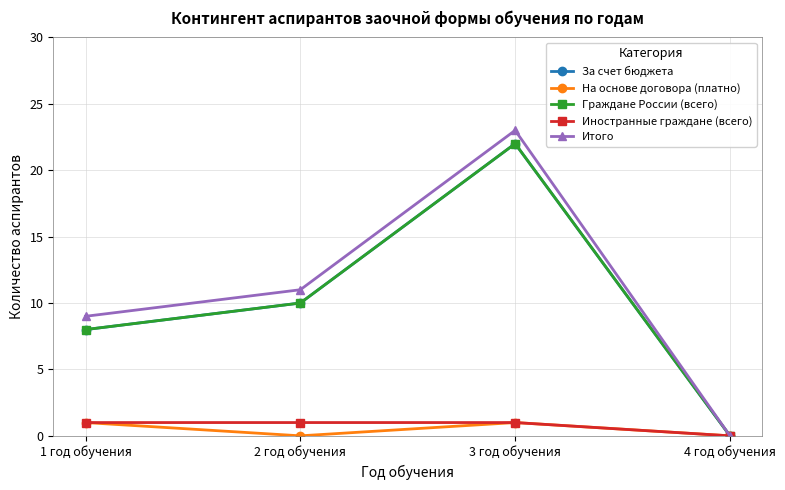

Is this an area chart (filled region under the line)?

No